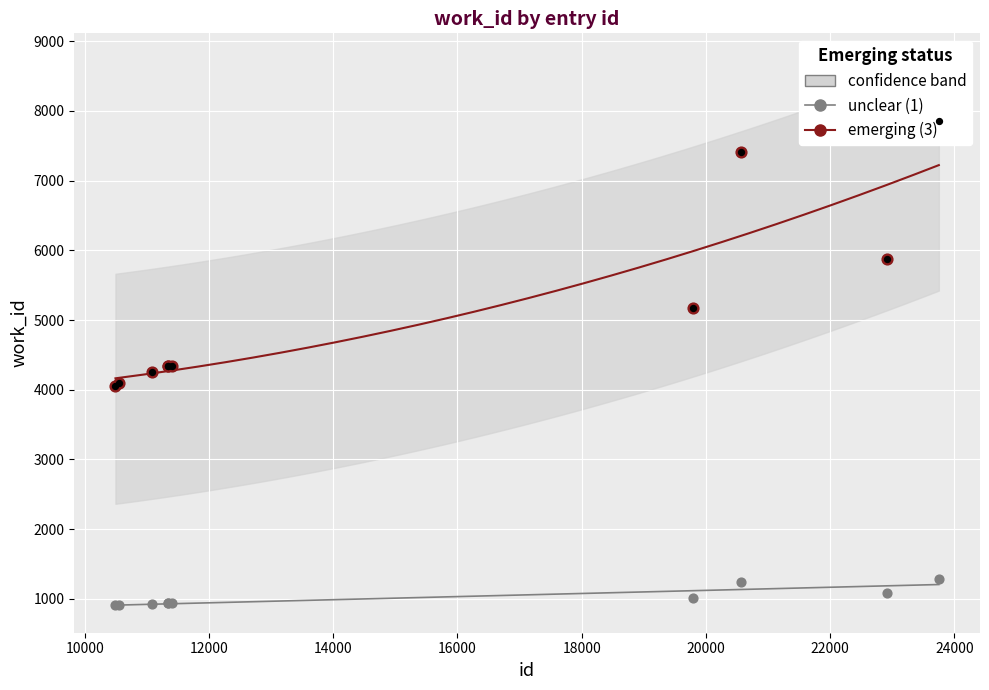

Approximately how many times larger is the value at 19786 compared to 11088?

1.1